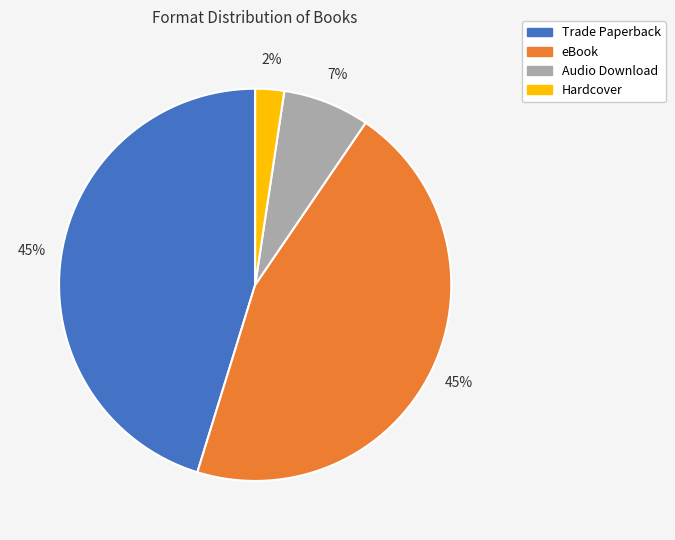

To the nearest percent, what portion does Audio Download represent?

7%